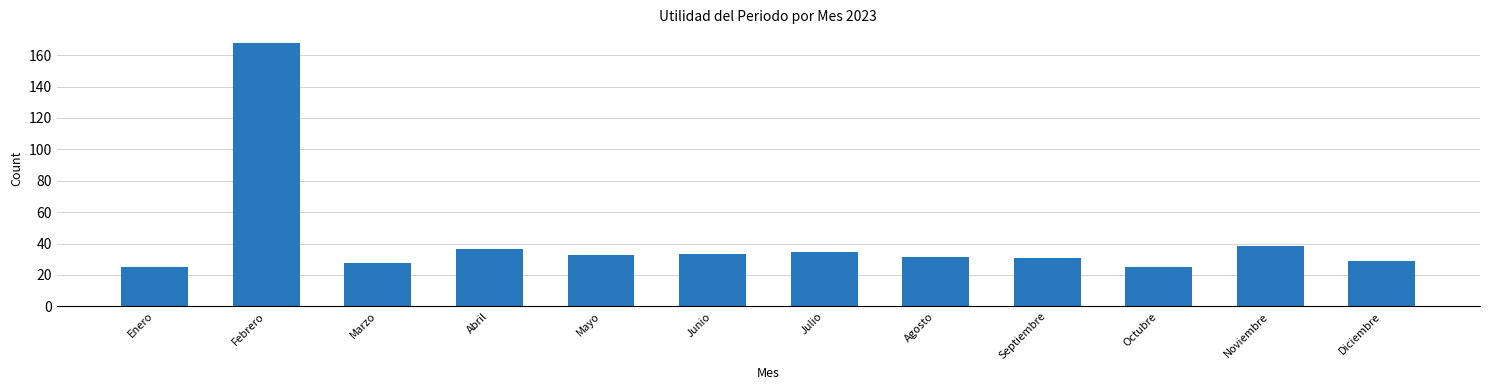

What is the smallest value displayed?

25.0